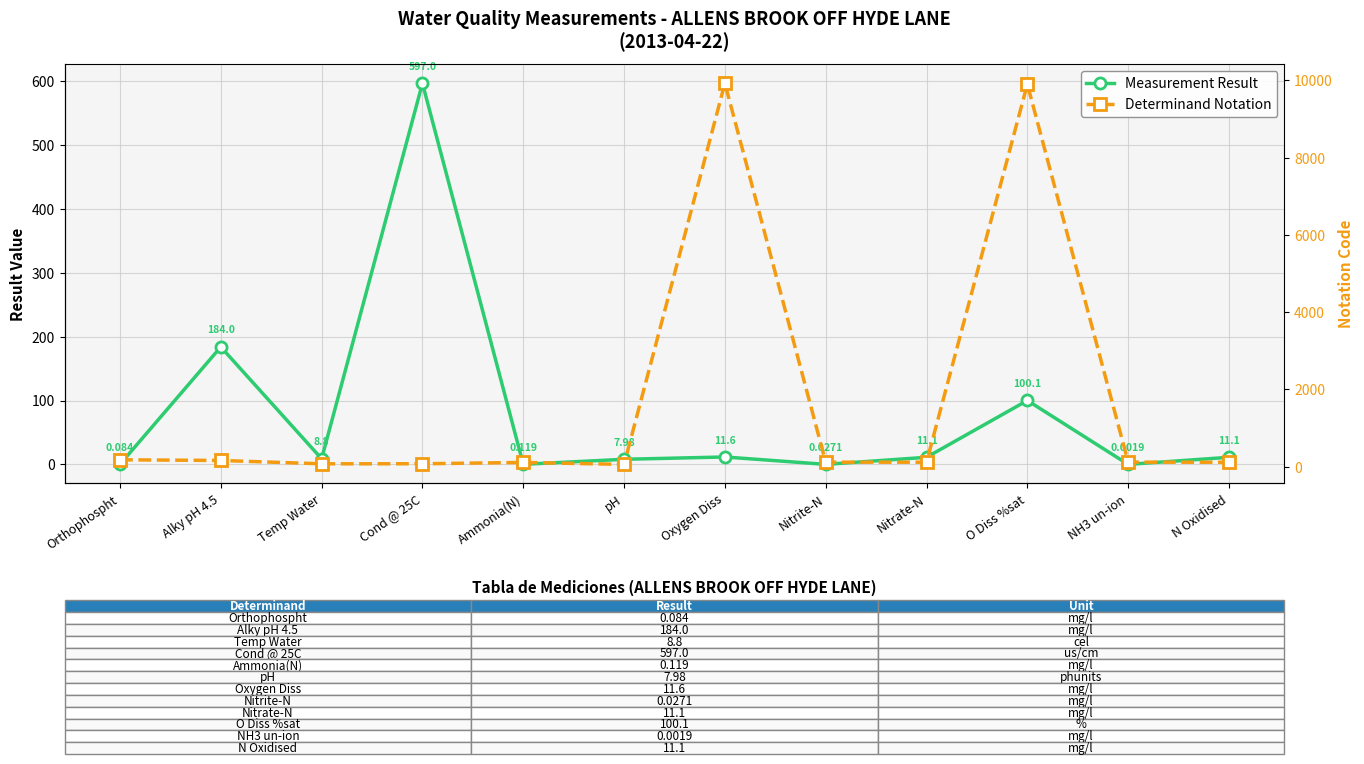

Where does the Measurement Result series first go above 11?

Alky pH 4.5